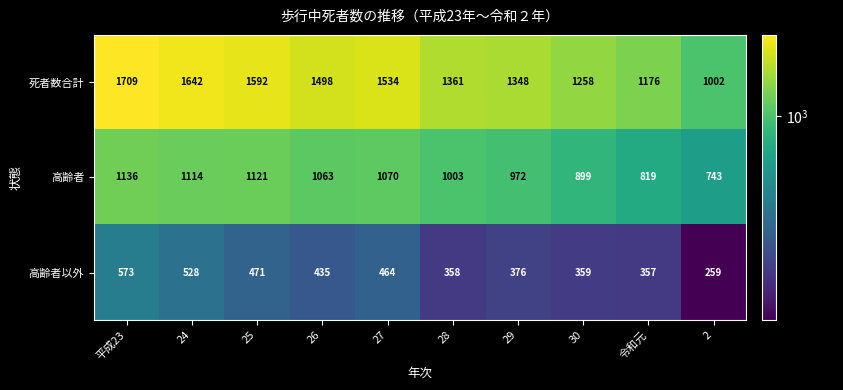

Which category has the lowest value across all series?

2